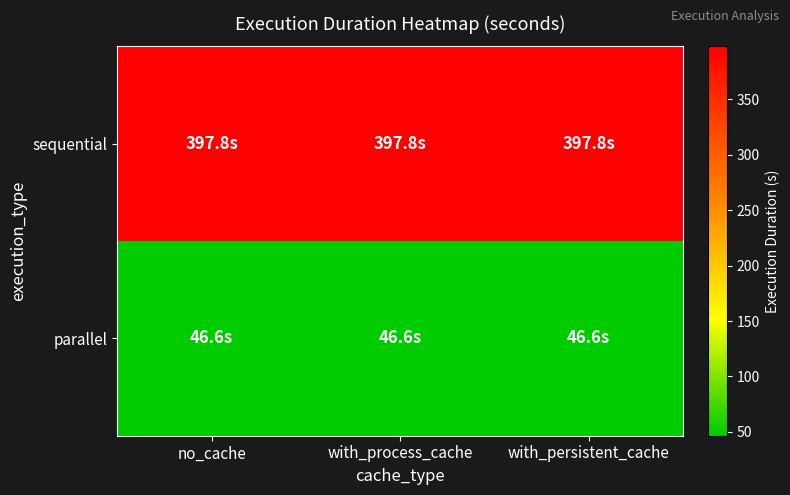

Between no_cache and with_process_cache, which is larger?

no_cache